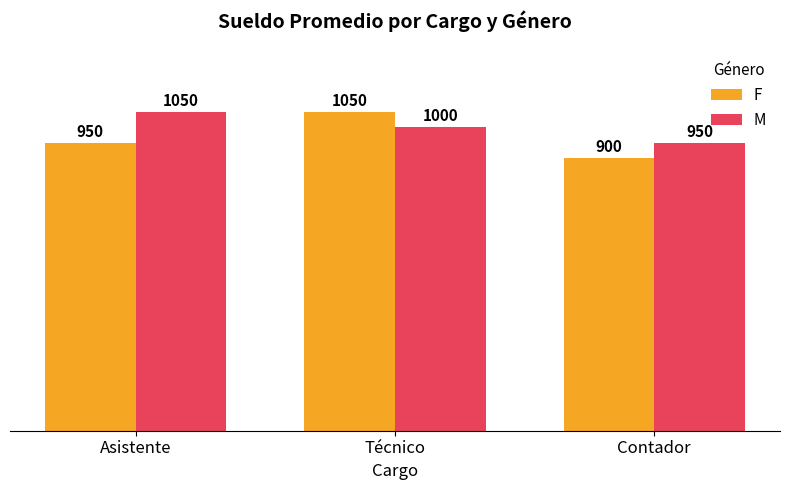

At how many categories does at least one series exceed 909?

3